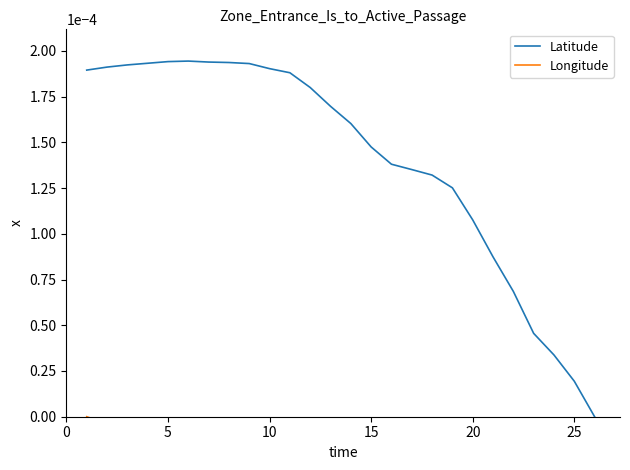

How many points are higher than both their immediate neighbors (excluding endpoints)?

1